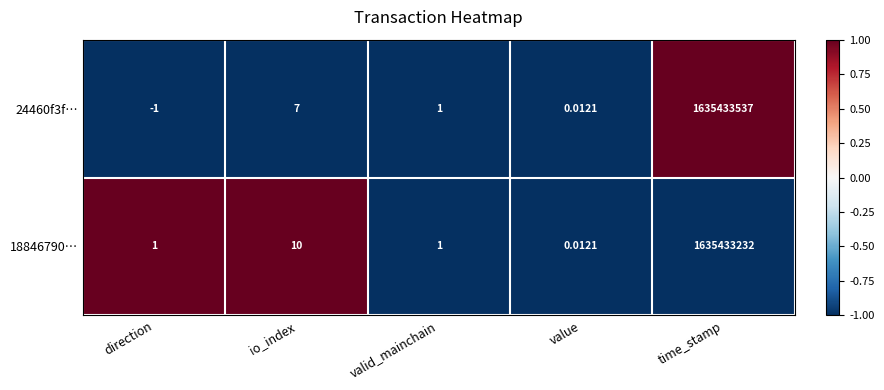

Rank the categories by 24460f3f… value from lowest to highest.

direction, value, valid_mainchain, io_index, time_stamp